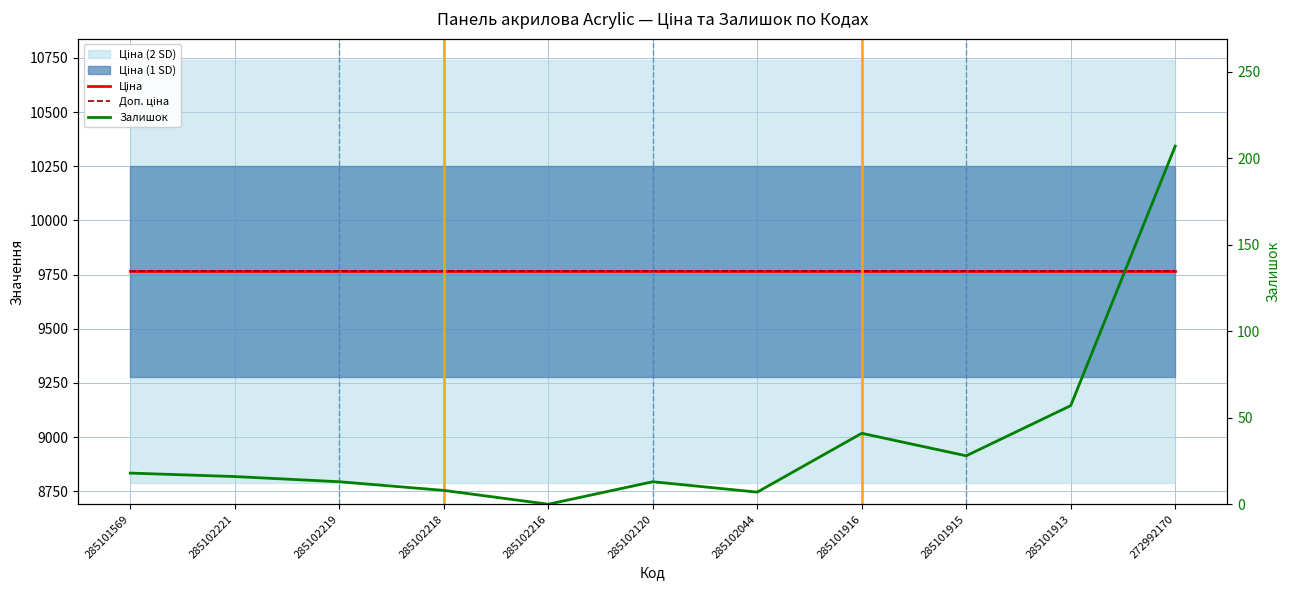

At which category does the chart reach its minimum across all series?

285102216